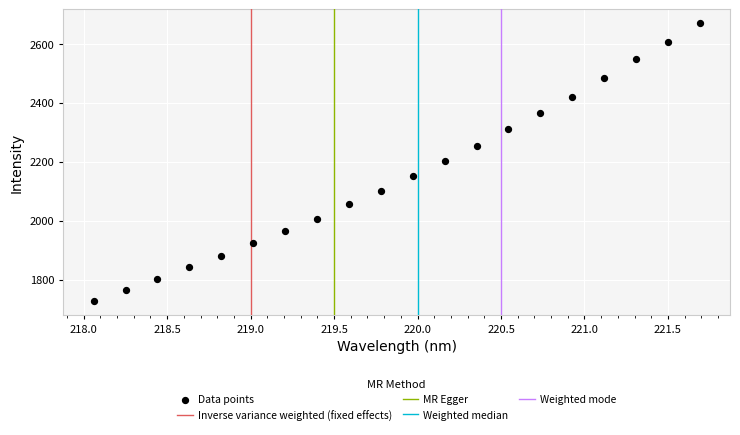

What is the range of X values (max minus min)?

3.6